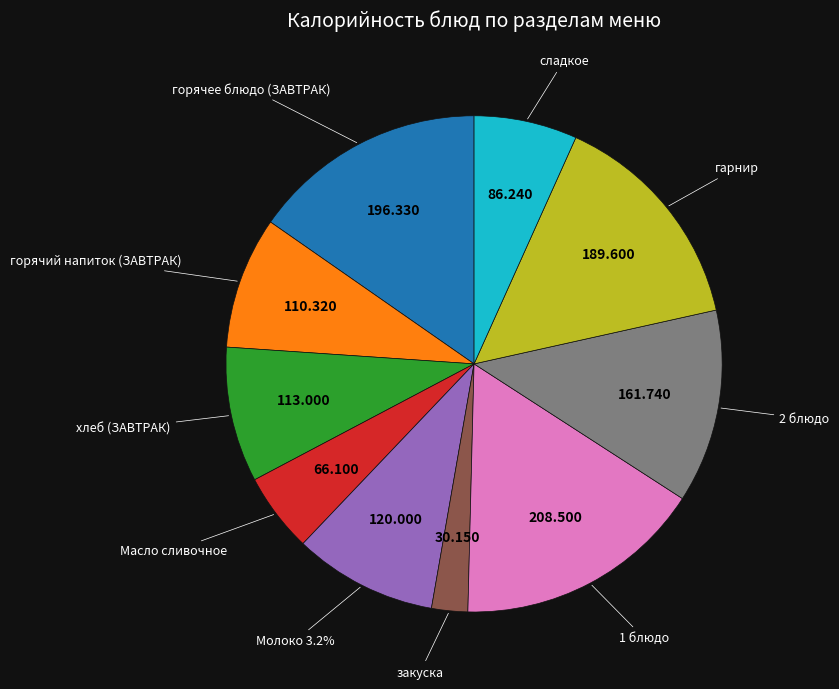

The горячее блюдо (ЗАВТРАК) slice represents 15% of the pie. True or false?

True